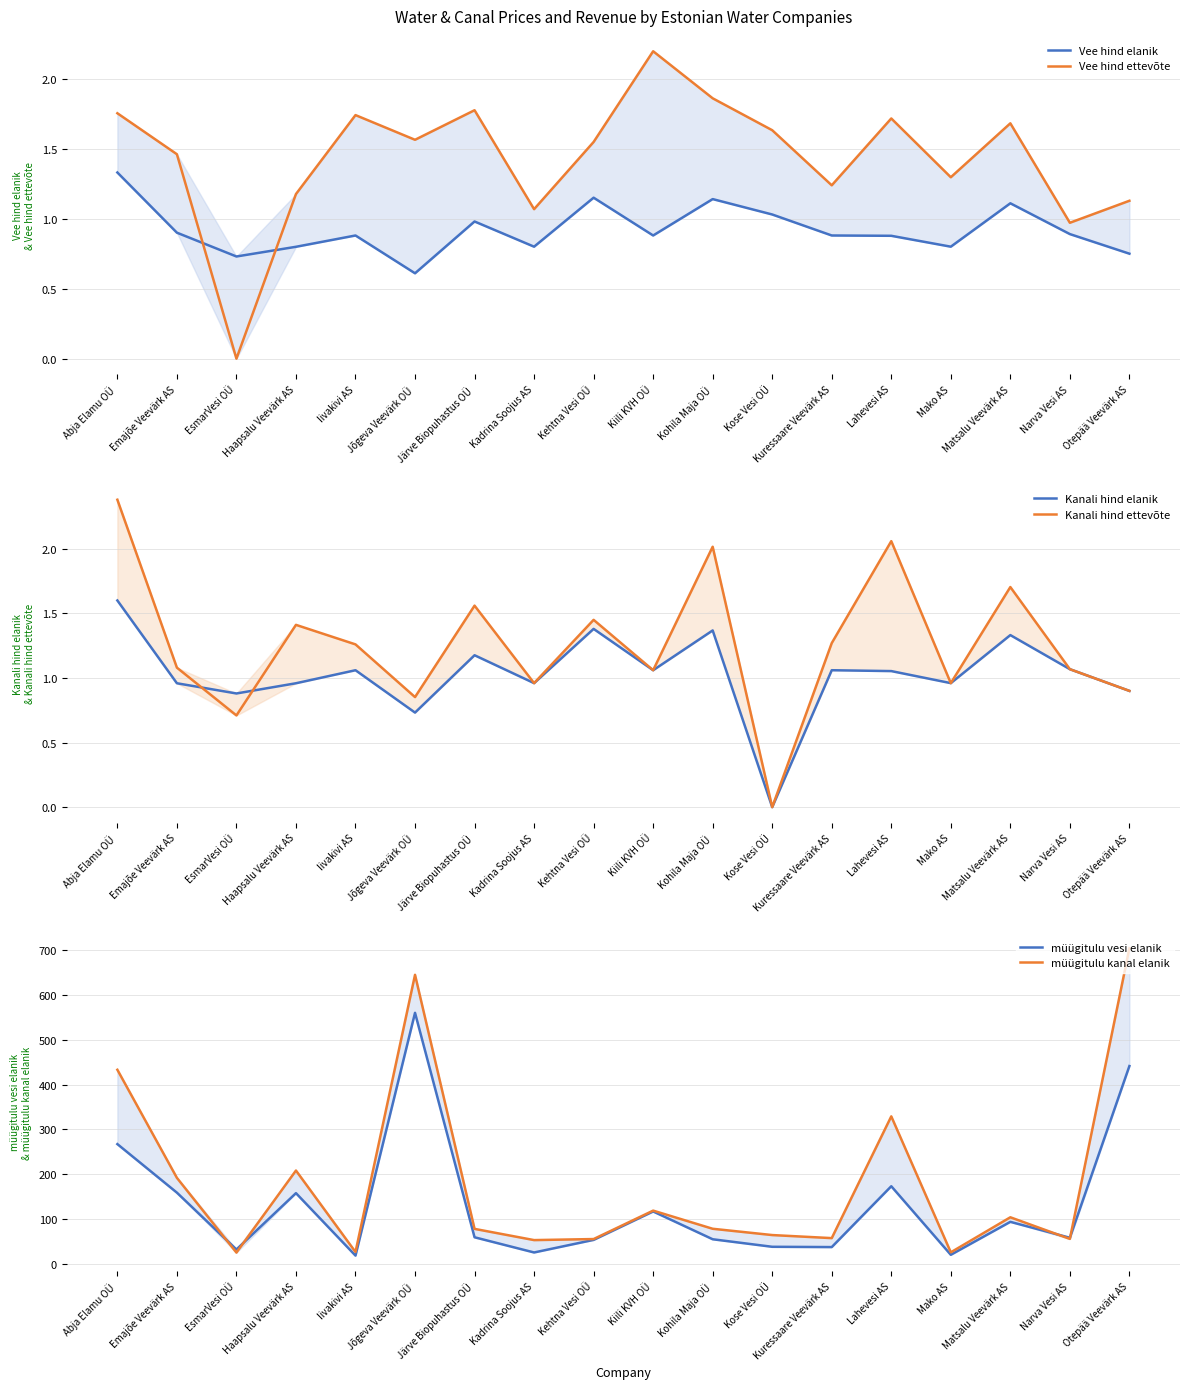

The Kanali hind ettevõte series shows 1.0 at Mako AS. True or false?

True